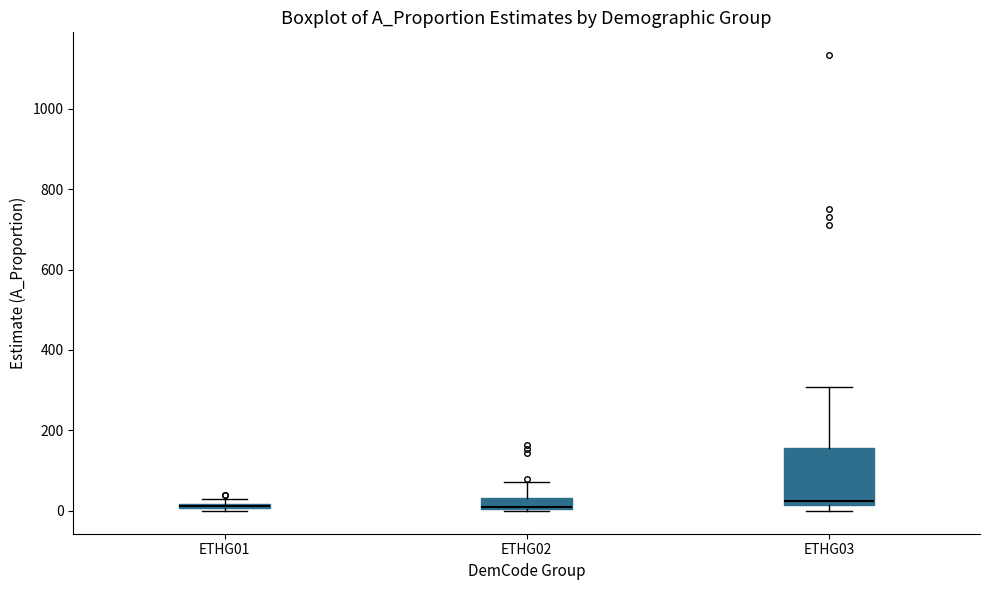

Comparing the boxes themselves (not the whiskers), which one is the tallest?

ETHG03